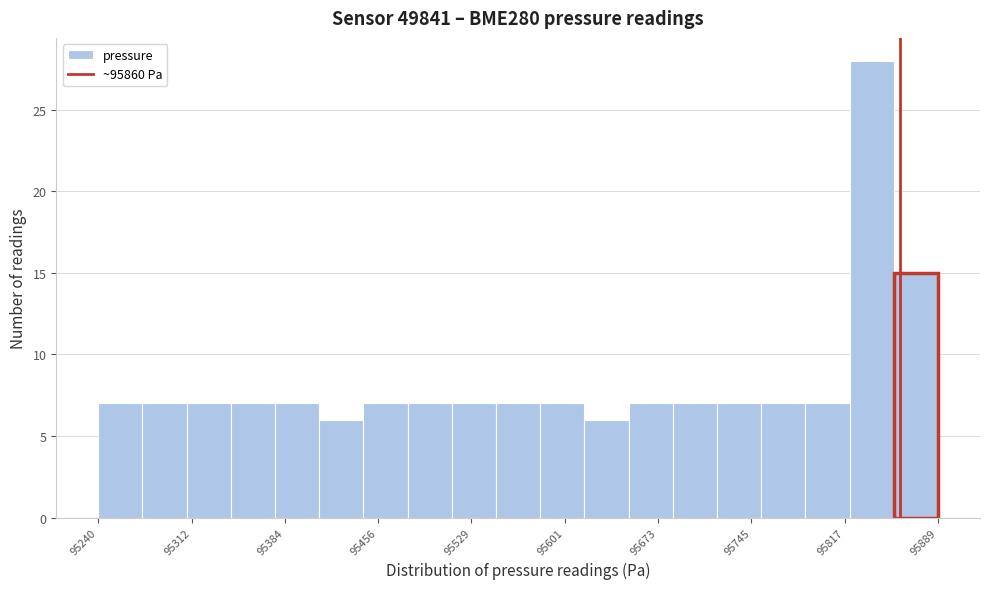

Read against the x-axis, roughly where is the centre of the tallest bar?

95840